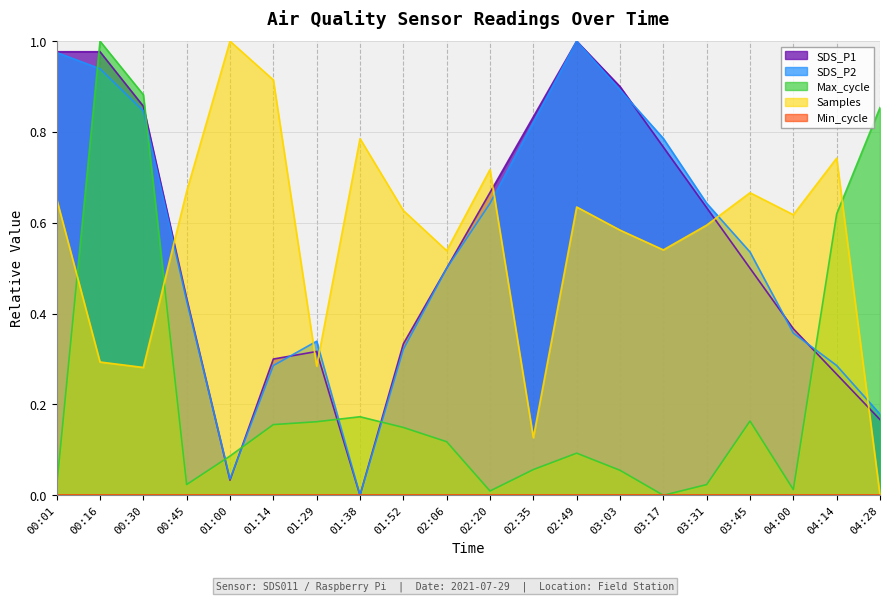

True or false: Samples has more than 1 interior local peaks.

True